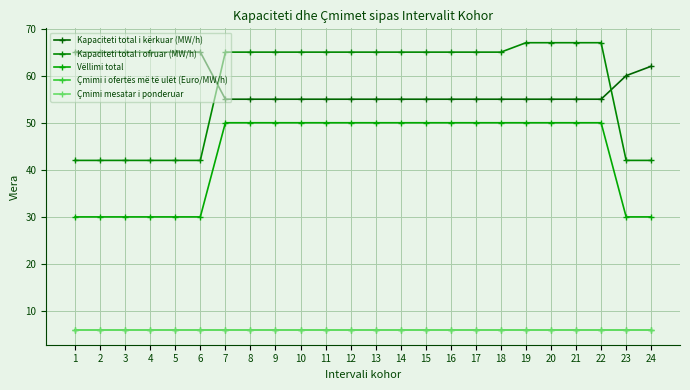

What is the sum of all Çmimi i ofertës më të ulët (Euro/MW/h) values?

141.6